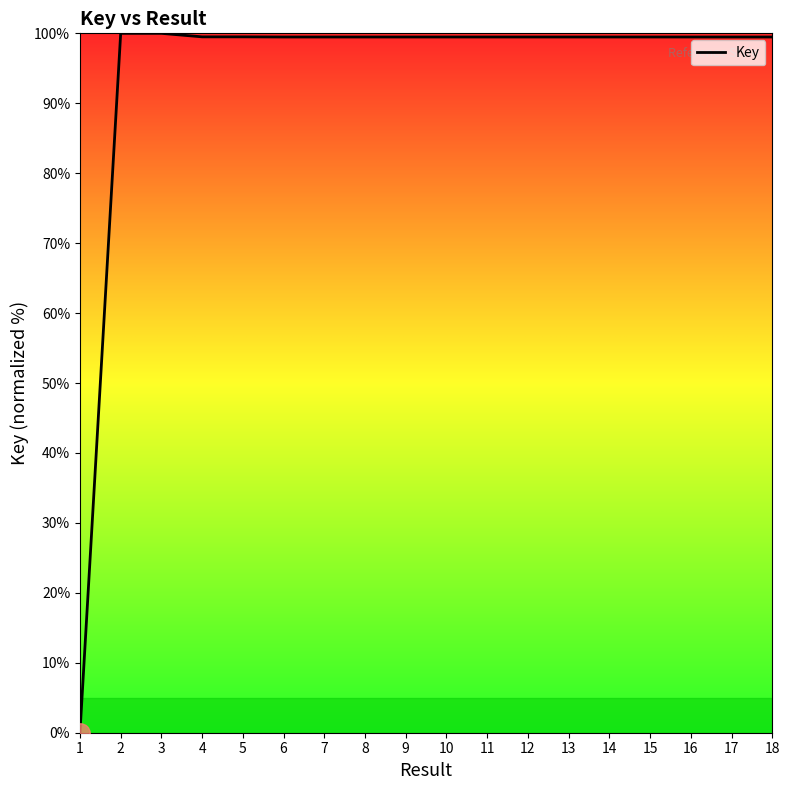

What is the ratio of the value at 4 to the value at 9?

1.0